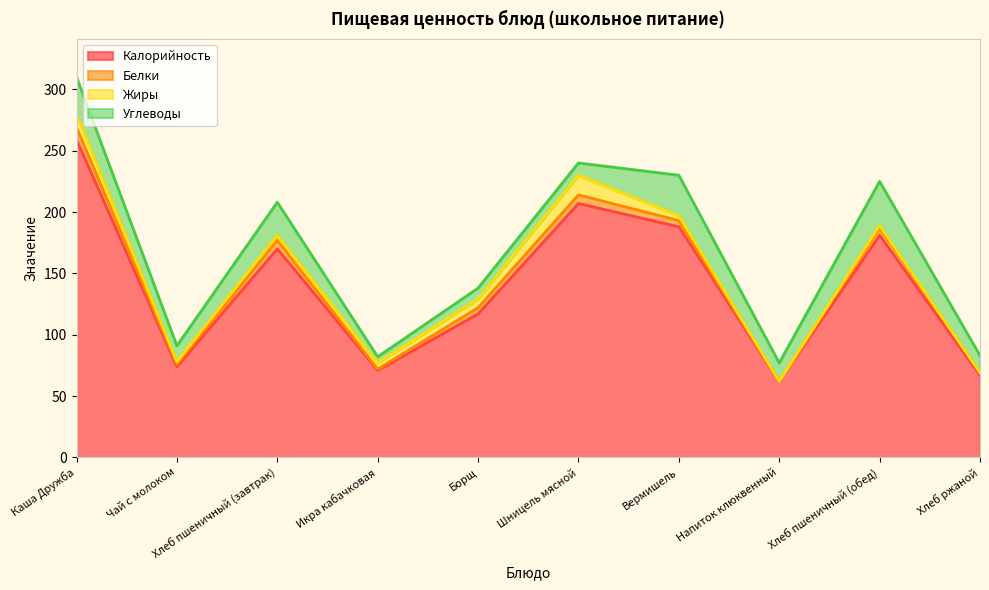

Is it true that Углеводы equals 36 at Хлеб пшеничный (обед)?

True